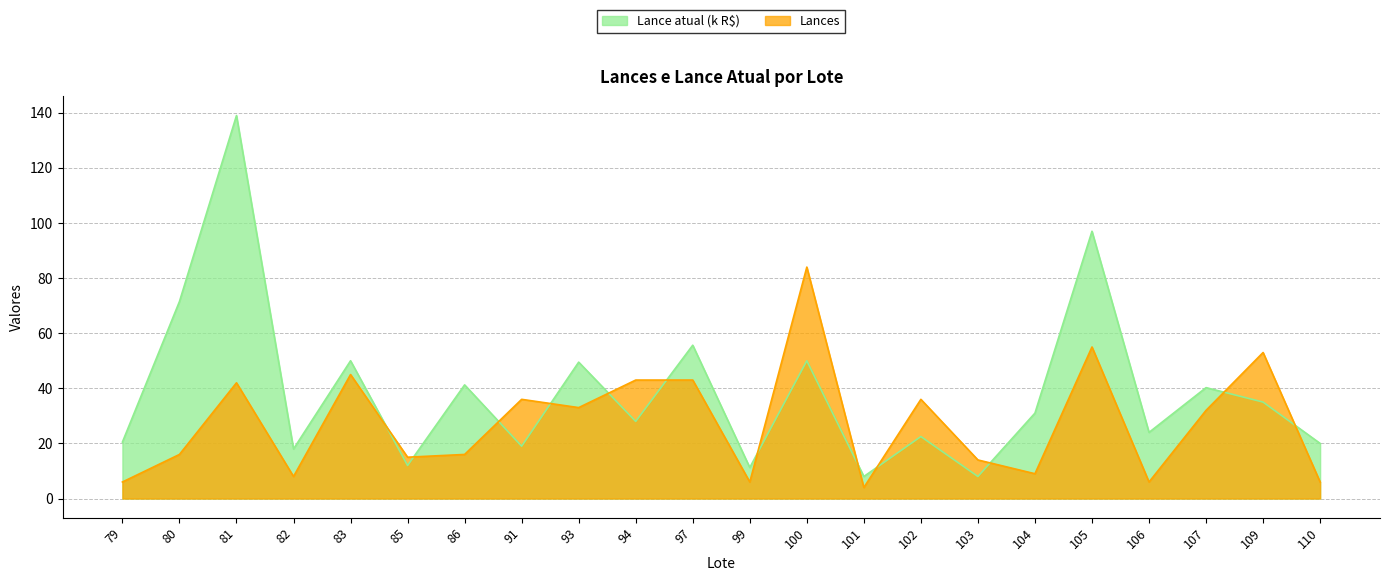

Where is the first local maximum for Lances?

81